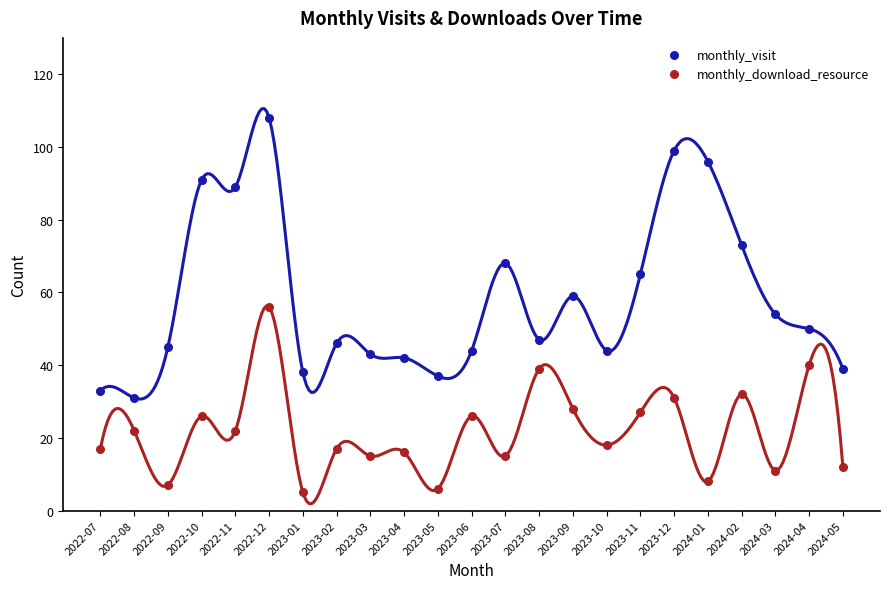

What is the total value across all series at 2022-10?

117